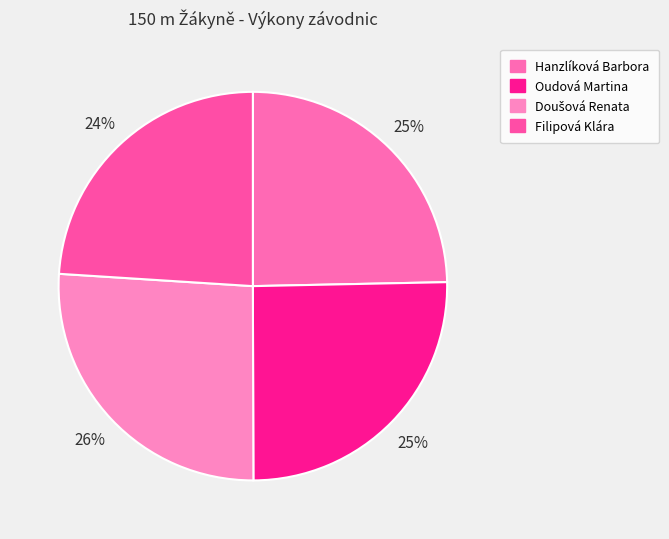

To the nearest percent, what is the combined percentage of Doušová Renata and Filipová Klára?

50%